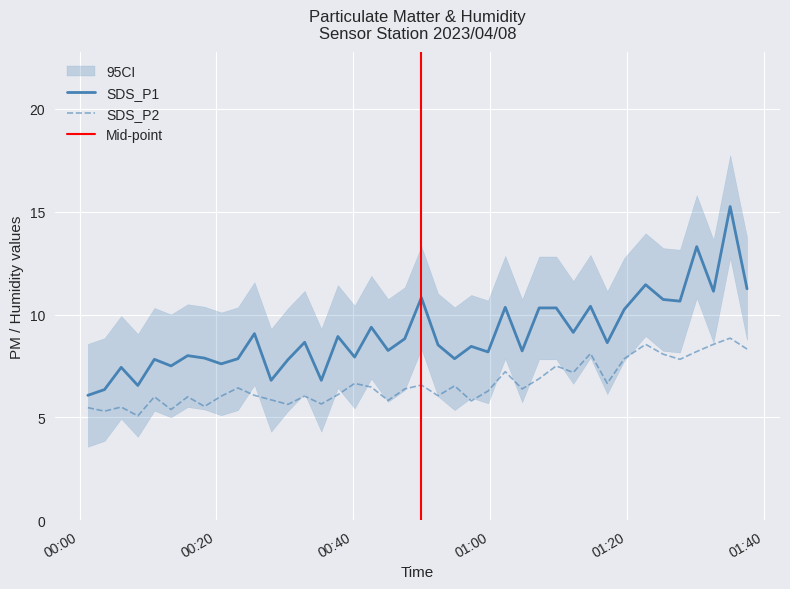

List the series in order of their peak value, lowest first.

SDS_P2, SDS_P1